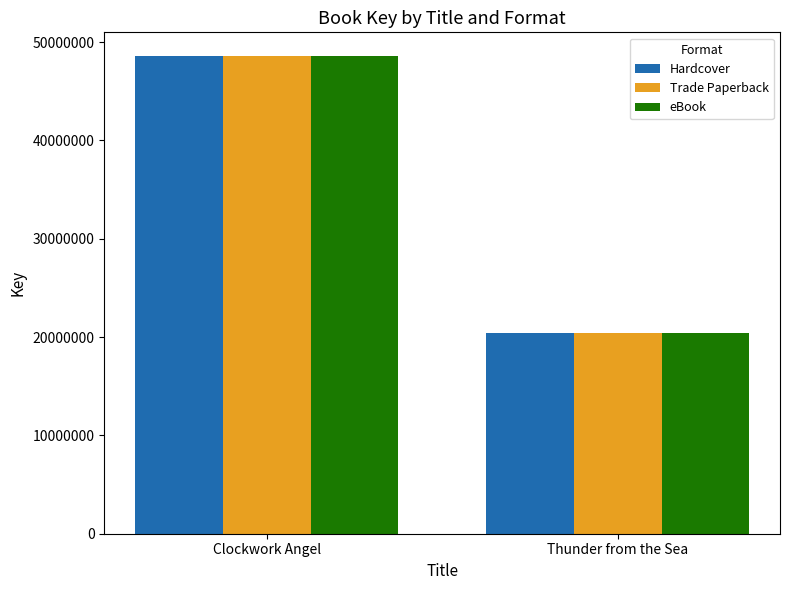

What position from the right is Thunder from the Sea?

1